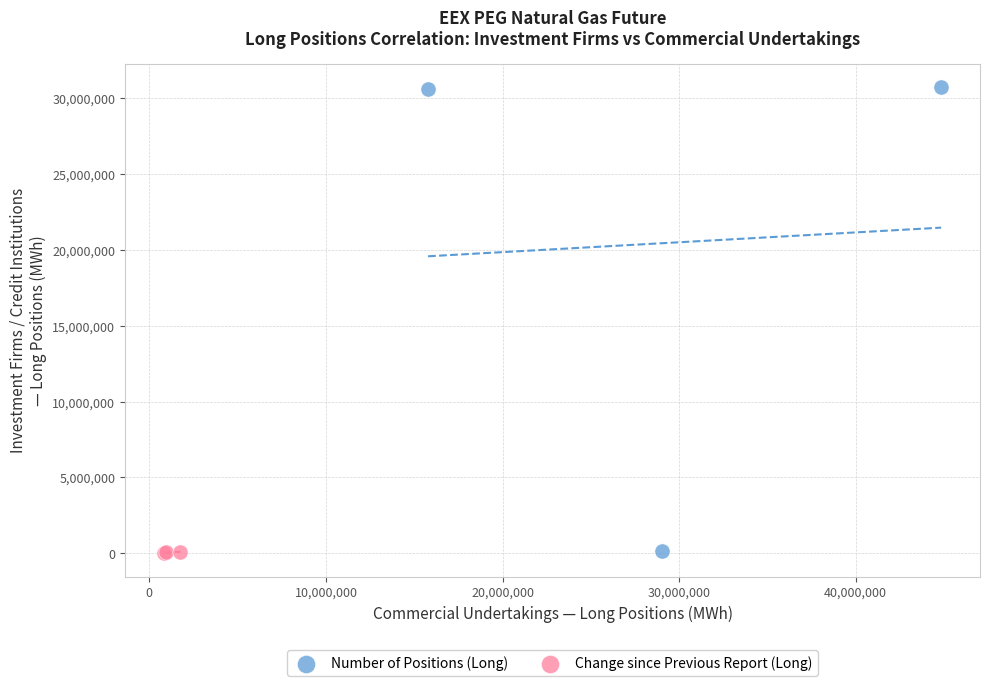

What are all the series names shown in the legend?

Number of Positions (Long), Change since Previous Report (Long)